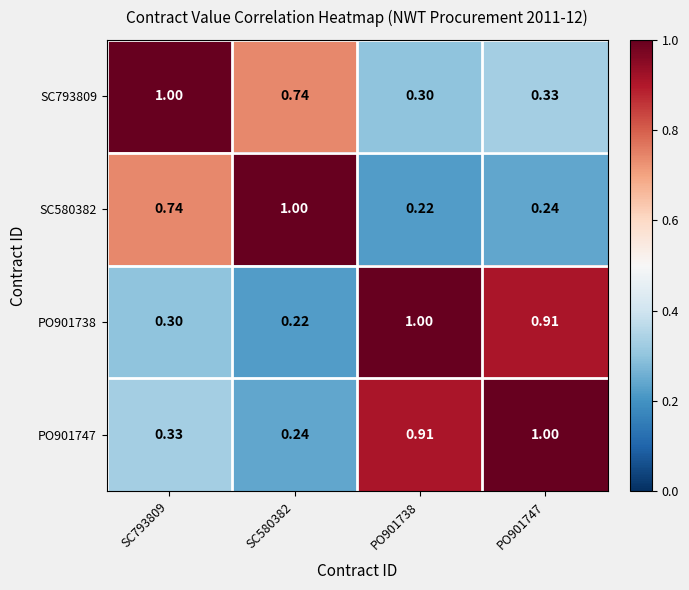

Rank the series by their average value, from highest to lowest.

PO901747, PO901738, SC793809, SC580382